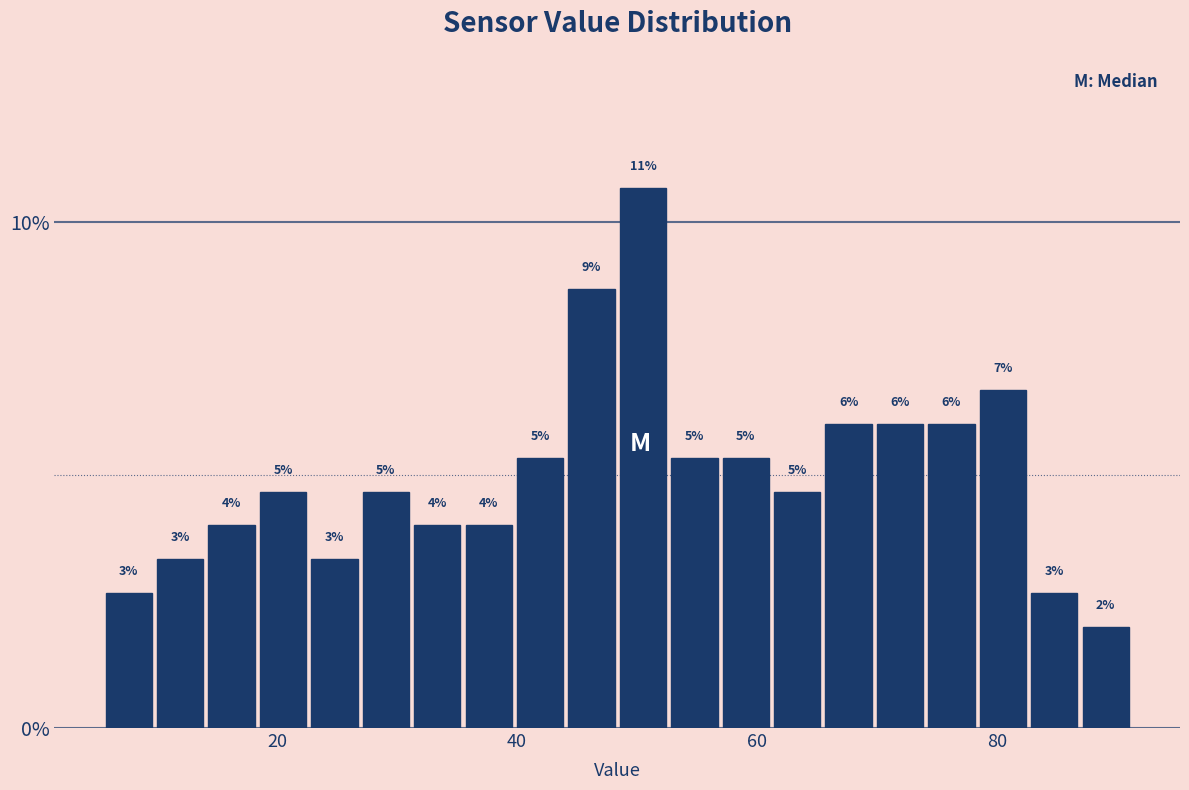

Read against the x-axis, roughly where is the centre of the tallest bar?

50